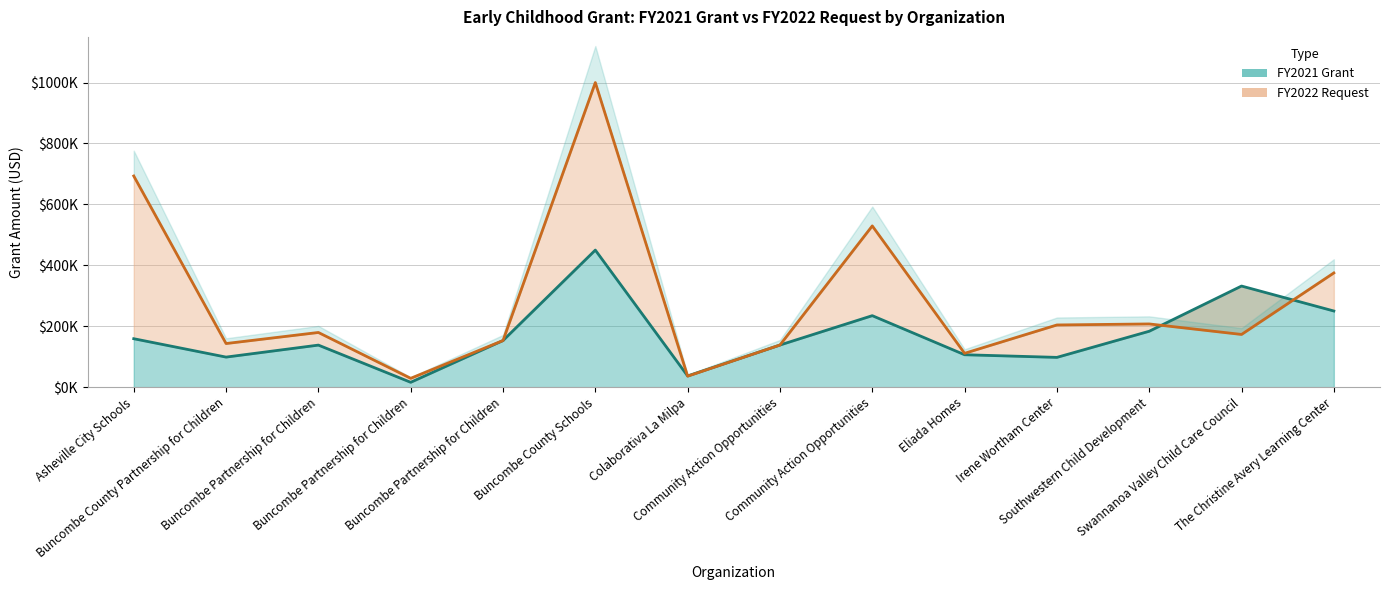

Which series has the widest spread of values?

FY2022 Request